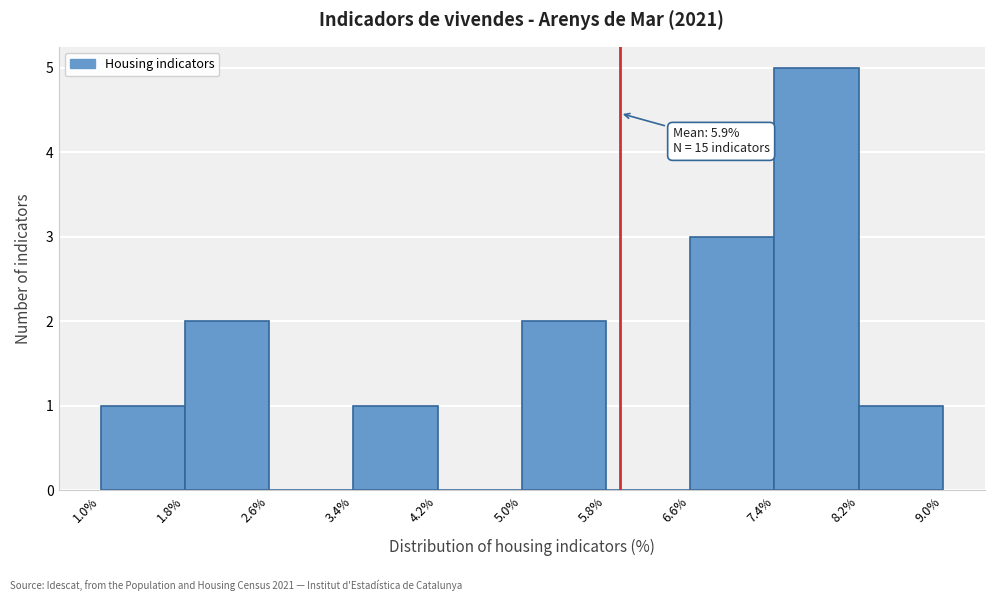

Which range on the x-axis has the tallest bar?

7.4% to 8.2%